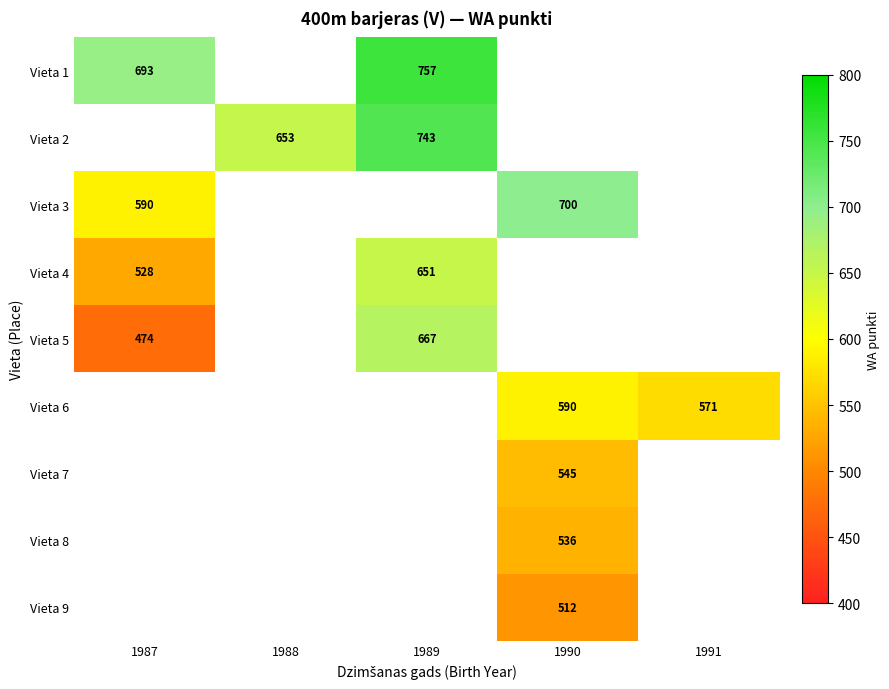

How many categories are shown in the chart?

5